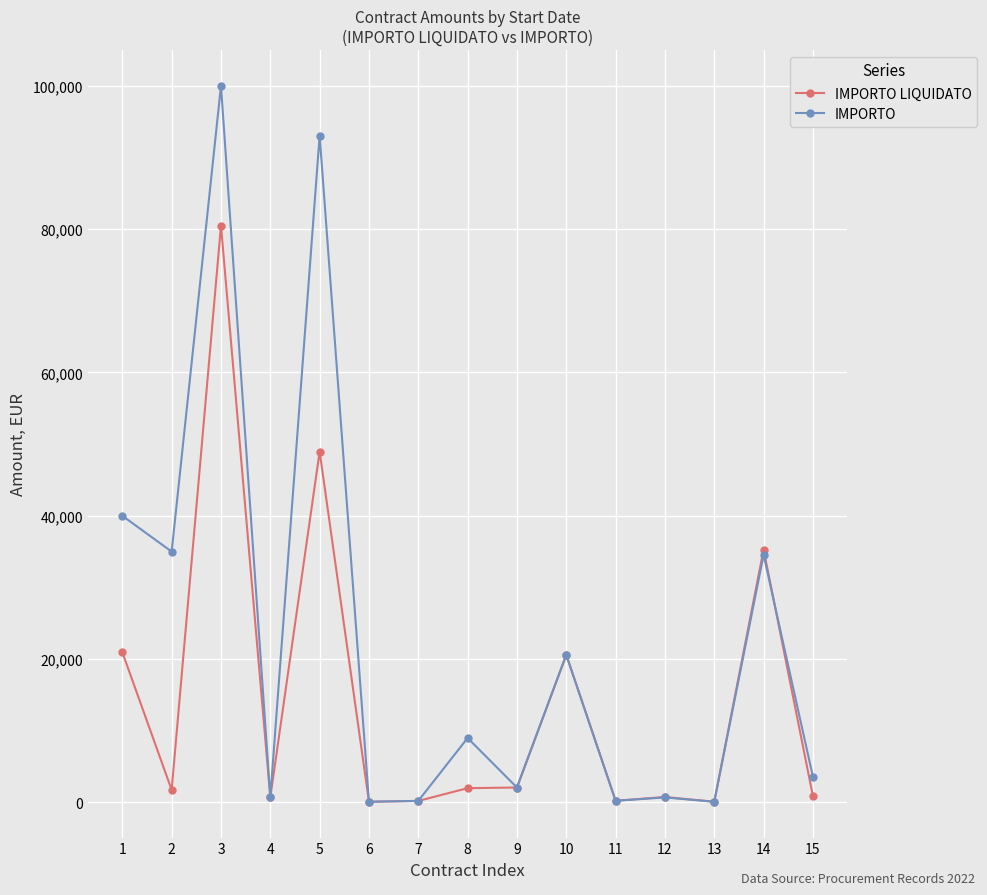

What is the sum of all IMPORTO LIQUIDATO values?

215203.2